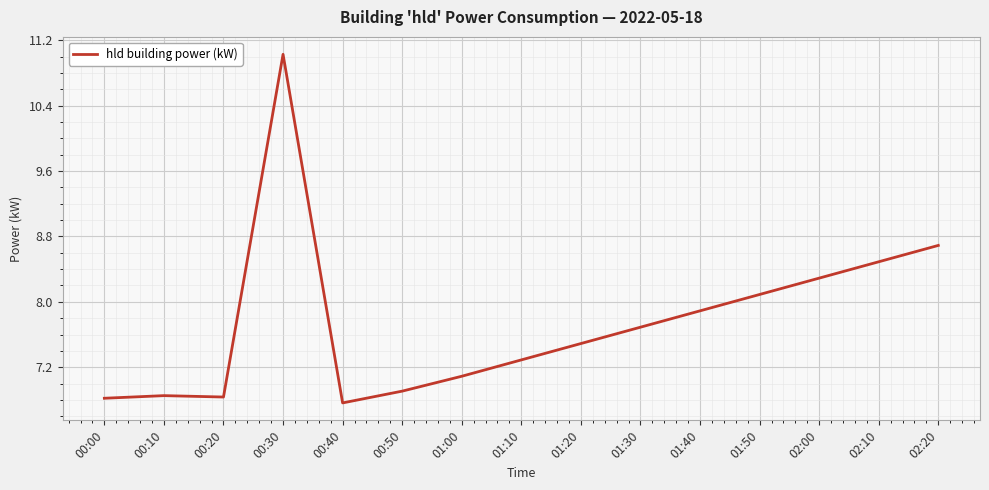

Which has a higher value, 00:30 or 01:40?

00:30